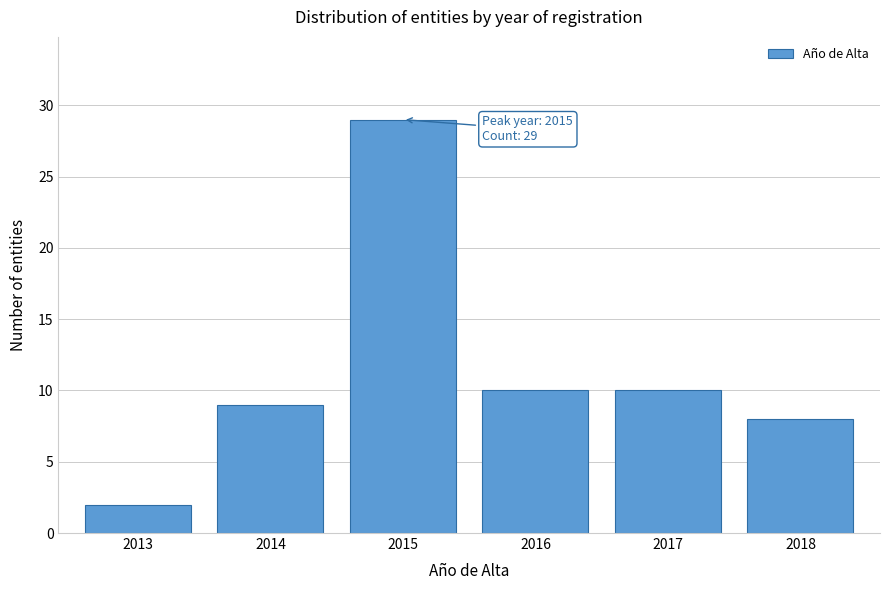

Reading left to right, what are all the values shown in this chart?

2	9	29	10	10	8